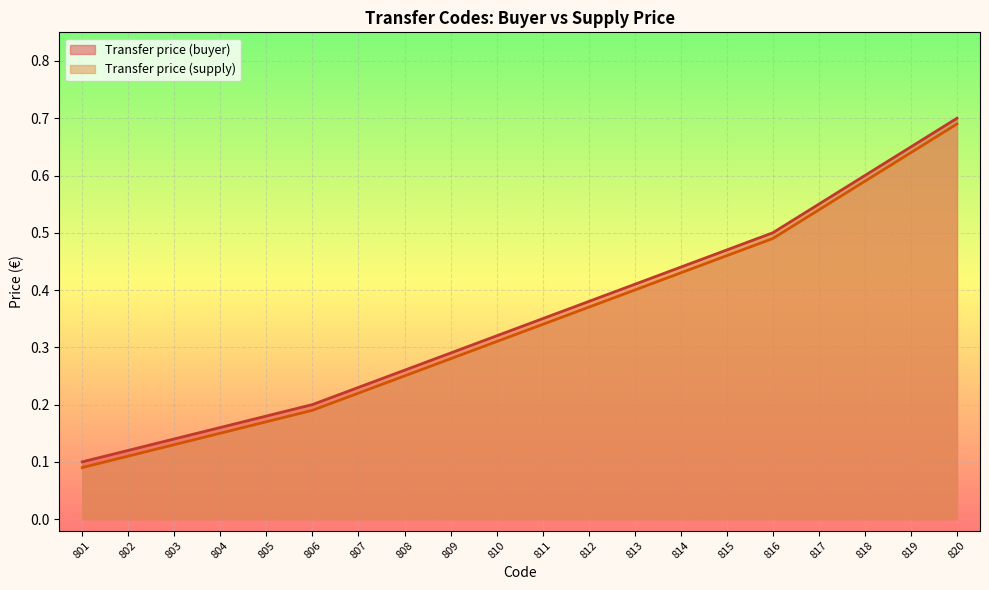

Reading left to right, what are all the values shown in this chart?

Transfer price (buyer): 801=0.1	802=0.1	803=0.1	804=0.2	805=0.2	806=0.2	807=0.2	808=0.3	809=0.3	810=0.3	811=0.3	812=0.4	813=0.4	814=0.4	815=0.5	816=0.5	817=0.6	818=0.6	819=0.7	820=0.7
Transfer price (supply): 801=0.1	802=0.1	803=0.1	804=0.1	805=0.2	806=0.2	807=0.2	808=0.2	809=0.3	810=0.3	811=0.3	812=0.4	813=0.4	814=0.4	815=0.5	816=0.5	817=0.5	818=0.6	819=0.6	820=0.7